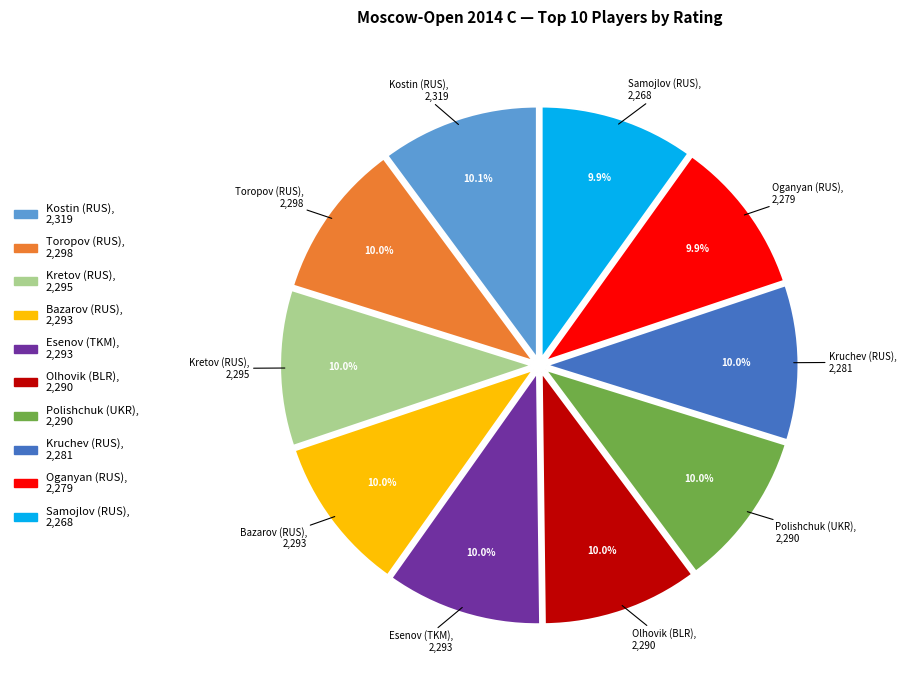

Does any single category account for the majority?

No